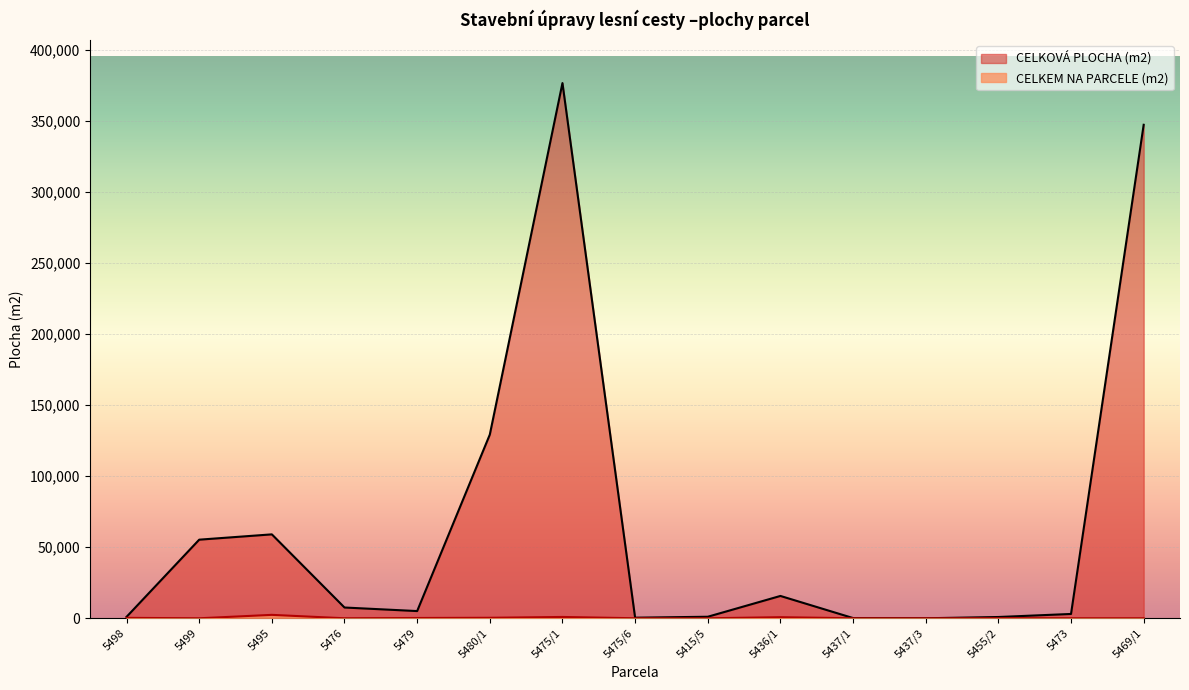

Reading left to right, transcribe all the data shown in this chart.

CELKOVÁ PLOCHA (m2): 1009.0	55346.0	59088.0	7584.0	5080.0	129314.0	376832.0	420.0	1081.0	15727.0	165.0	14.0	902.0	3044.0	347456.0
CELKEM NA PARCELE (m2): 302.2	1.0	2412.0	12.0	208.2	354.6	934.5	20.2	0.0	769.4	14.0	6.1	70.7	13.6	8.9